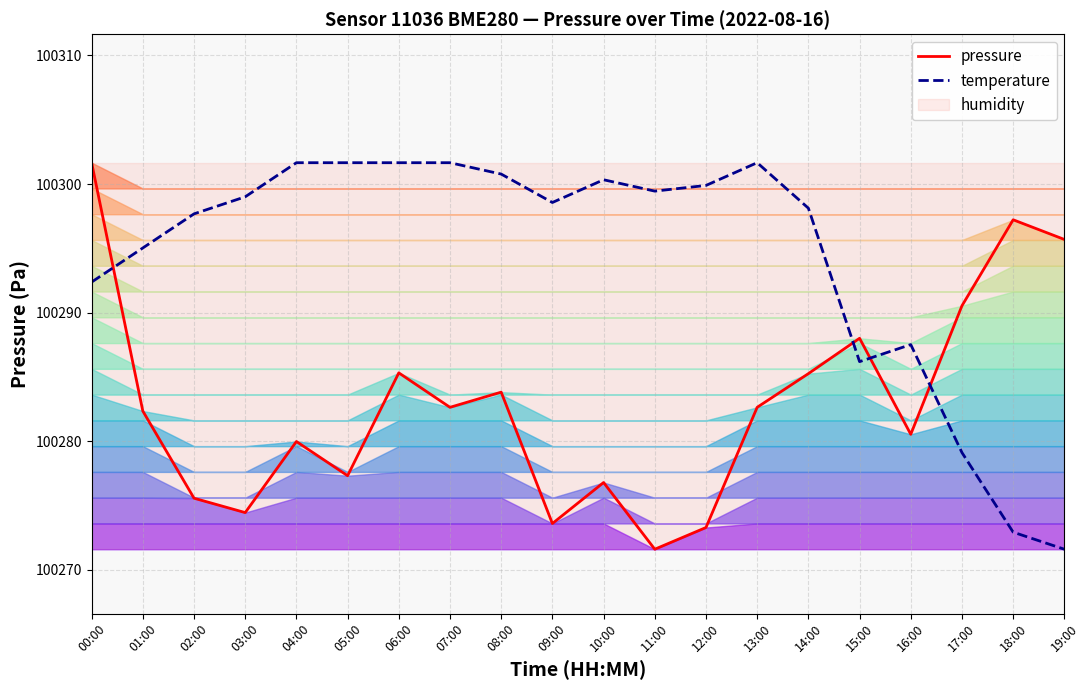

Where do temperature and pressure first cross each other?

00:00 and 01:00